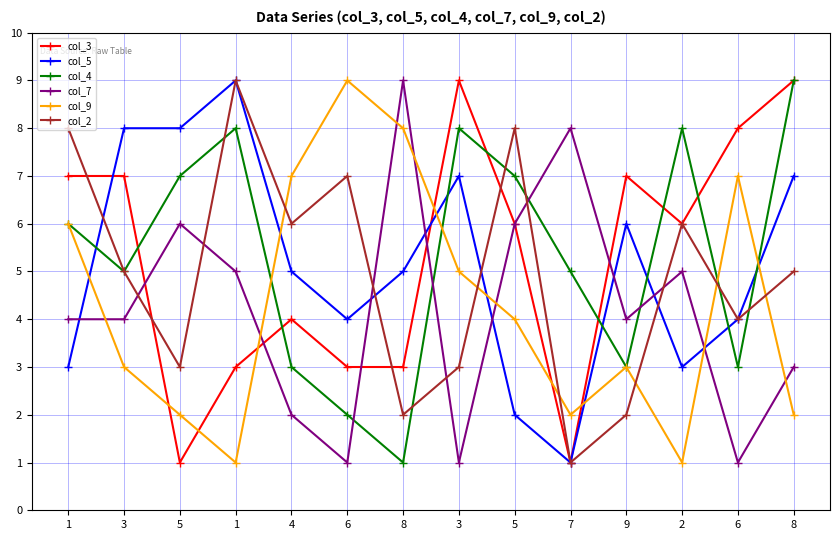

What is the label of the 12th point from the left?

2